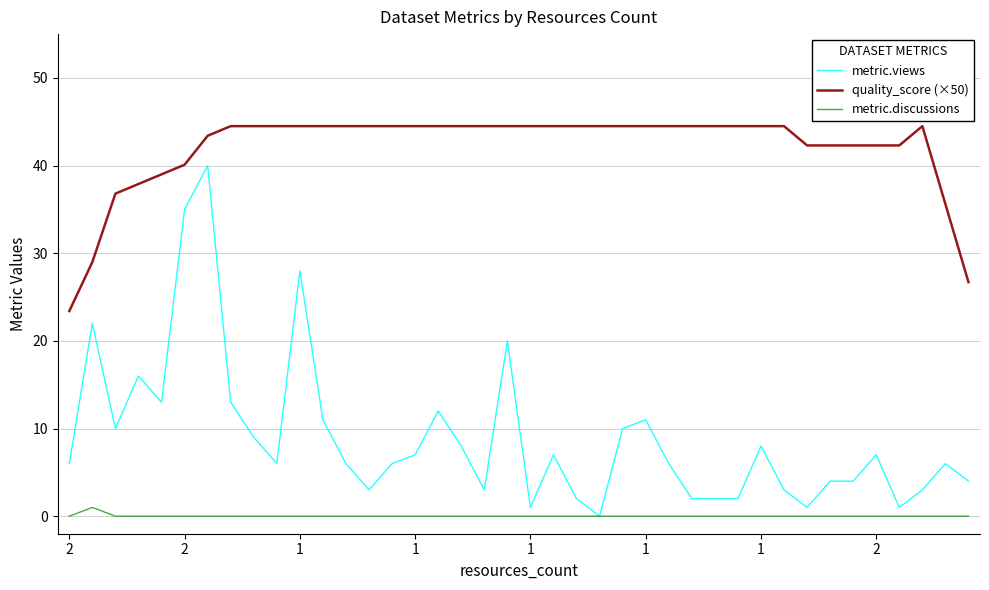

True or false: metric.views and quality_score (×50) cross at least once.

False